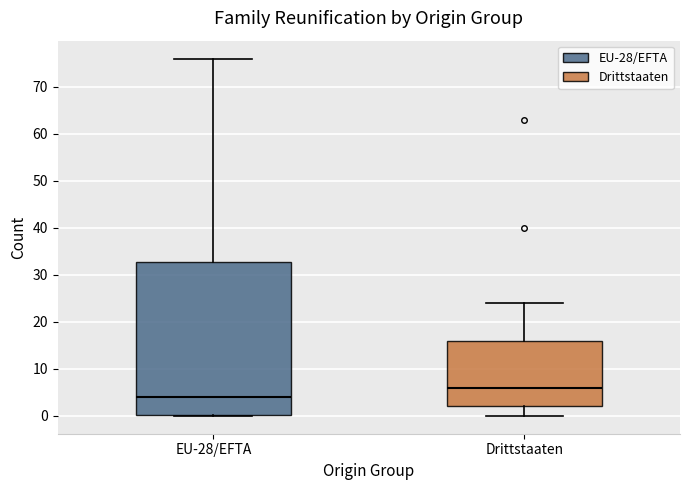

Comparing the boxes themselves (not the whiskers), which one is the tallest?

EU-28/EFTA